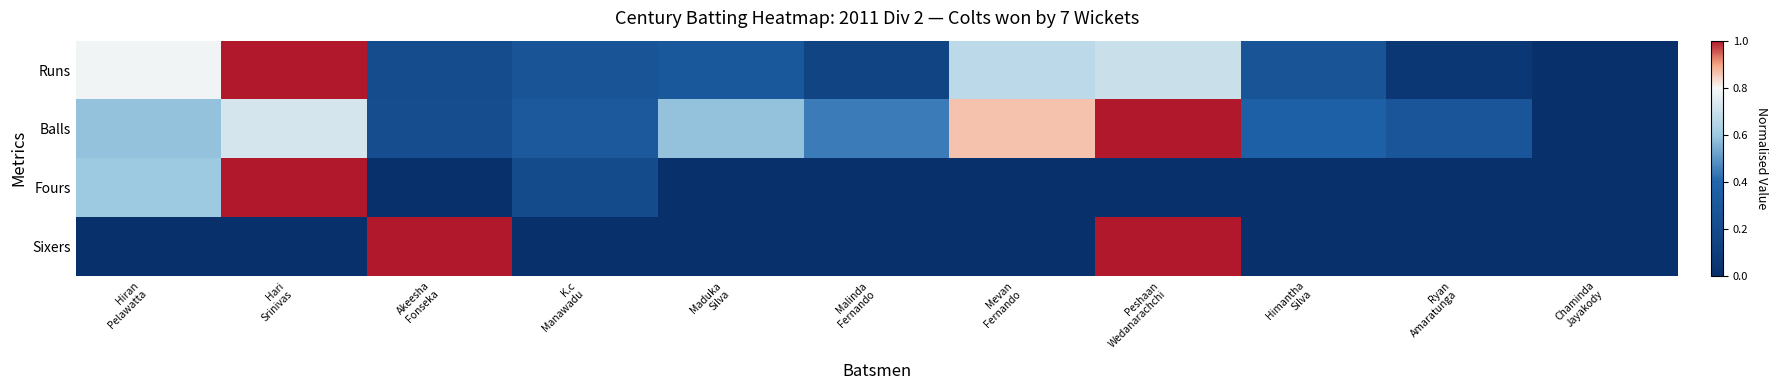

Reading left to right, what are all the values shown in this chart?

Runs: Hiran
Pelawatta=0.8	Hari
Srinivas=1.0	Akeesha
Fonseka=0.2	K.c
Manawadu=0.3	Maduka
Silva=0.3	Malinda
Fernando=0.2	Mevan
Fernando=0.7	Peshaan
Wedanarachchi=0.7	Himantha
Silva=0.3	Ryan
Amaratunga=0.1	Chaminda
Jayakody=0.0
Balls: Hiran
Pelawatta=0.6	Hari
Srinivas=0.7	Akeesha
Fonseka=0.2	K.c
Manawadu=0.3	Maduka
Silva=0.6	Malinda
Fernando=0.4	Mevan
Fernando=0.9	Peshaan
Wedanarachchi=1.0	Himantha
Silva=0.4	Ryan
Amaratunga=0.3	Chaminda
Jayakody=0.0
Fours: Hiran
Pelawatta=0.6	Hari
Srinivas=1.0	Akeesha
Fonseka=0.0	K.c
Manawadu=0.2	Maduka
Silva=0.0	Malinda
Fernando=0.0	Mevan
Fernando=0.0	Peshaan
Wedanarachchi=0.0	Himantha
Silva=0.0	Ryan
Amaratunga=0.0	Chaminda
Jayakody=0.0
Sixers: Hiran
Pelawatta=0.0	Hari
Srinivas=0.0	Akeesha
Fonseka=1.0	K.c
Manawadu=0.0	Maduka
Silva=0.0	Malinda
Fernando=0.0	Mevan
Fernando=0.0	Peshaan
Wedanarachchi=1.0	Himantha
Silva=0.0	Ryan
Amaratunga=0.0	Chaminda
Jayakody=0.0